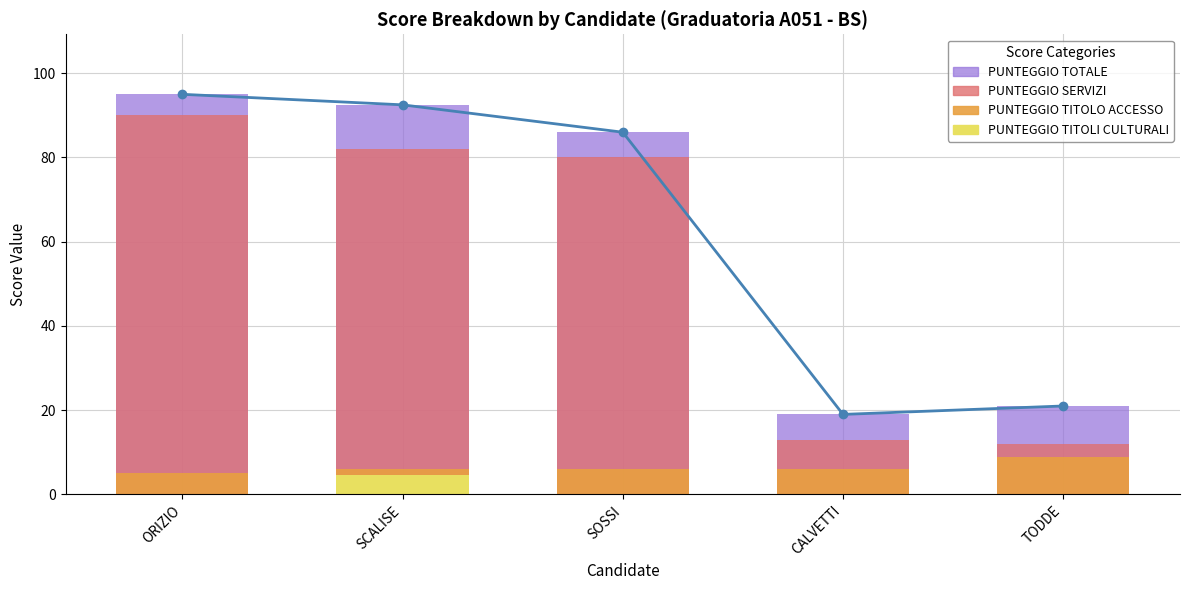

Rank the series by their maximum value, from lowest to highest.

PUNTEGGIO TITOLI CULTURALI, PUNTEGGIO TITOLO ACCESSO, PUNTEGGIO SERVIZI, PUNTEGGIO TOTALE